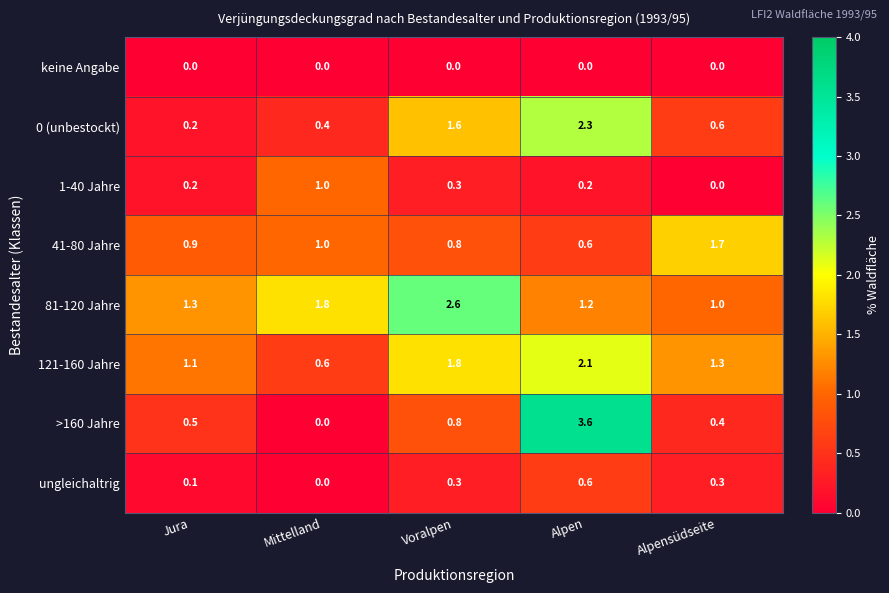

Which series has the widest spread of values?

>160 Jahre